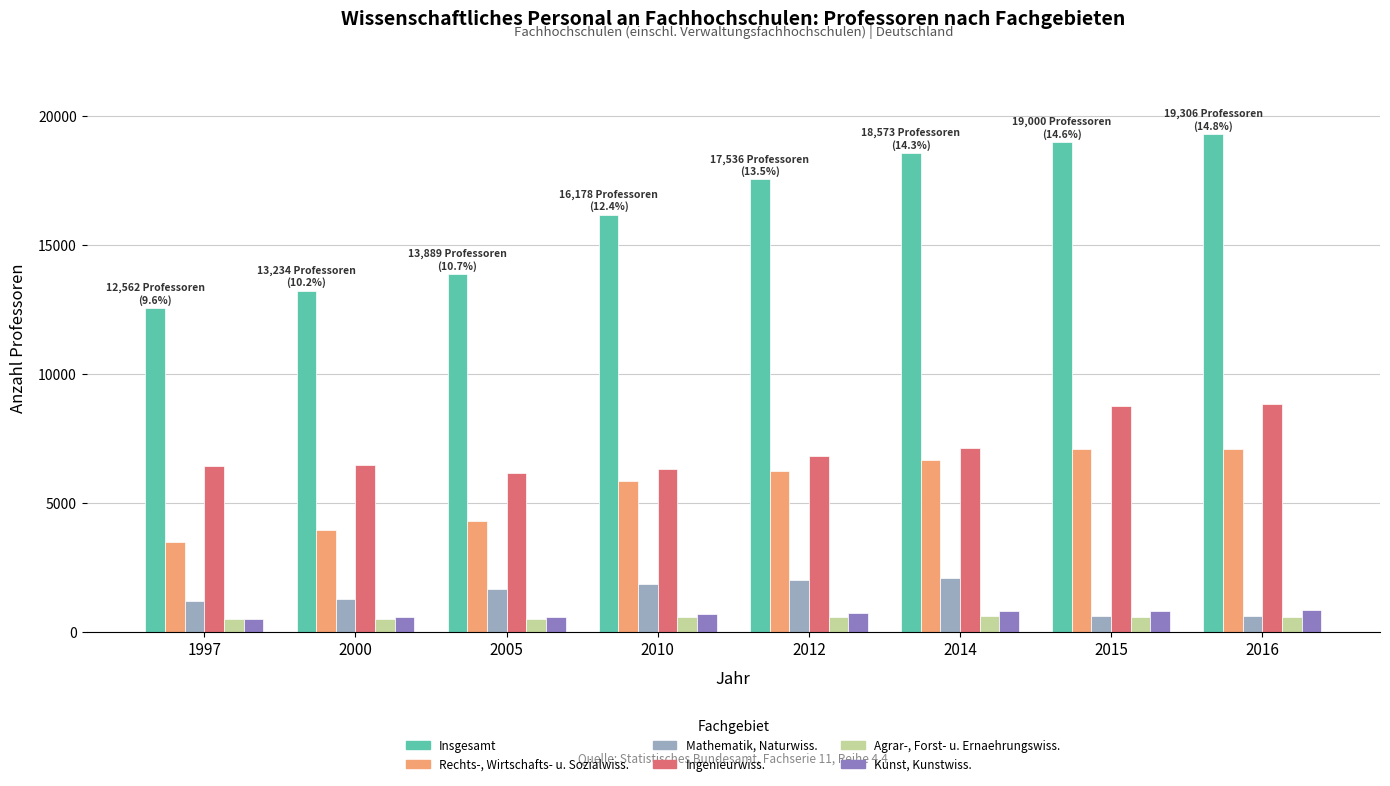

At how many categories does at least one series exceed 2625?

8